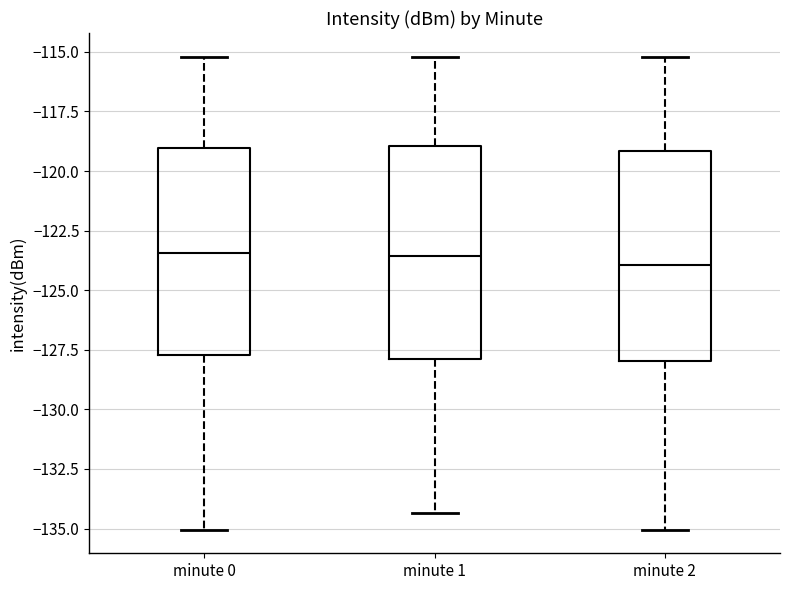

Reading left to right, read every box against the y-axis: the position of its median line, the range the box covers, and the ends of its whiskers. The values are not printed on the chart, so give them approximately, as read against the axis.

minute 0: median -123.5, box -127.5 to -119.0, whiskers -135.0 to -115.0
minute 1: median -123.5, box -128.0 to -119.0, whiskers -134.5 to -115.0
minute 2: median -124.0, box -128.0 to -119.0, whiskers -135.0 to -115.0